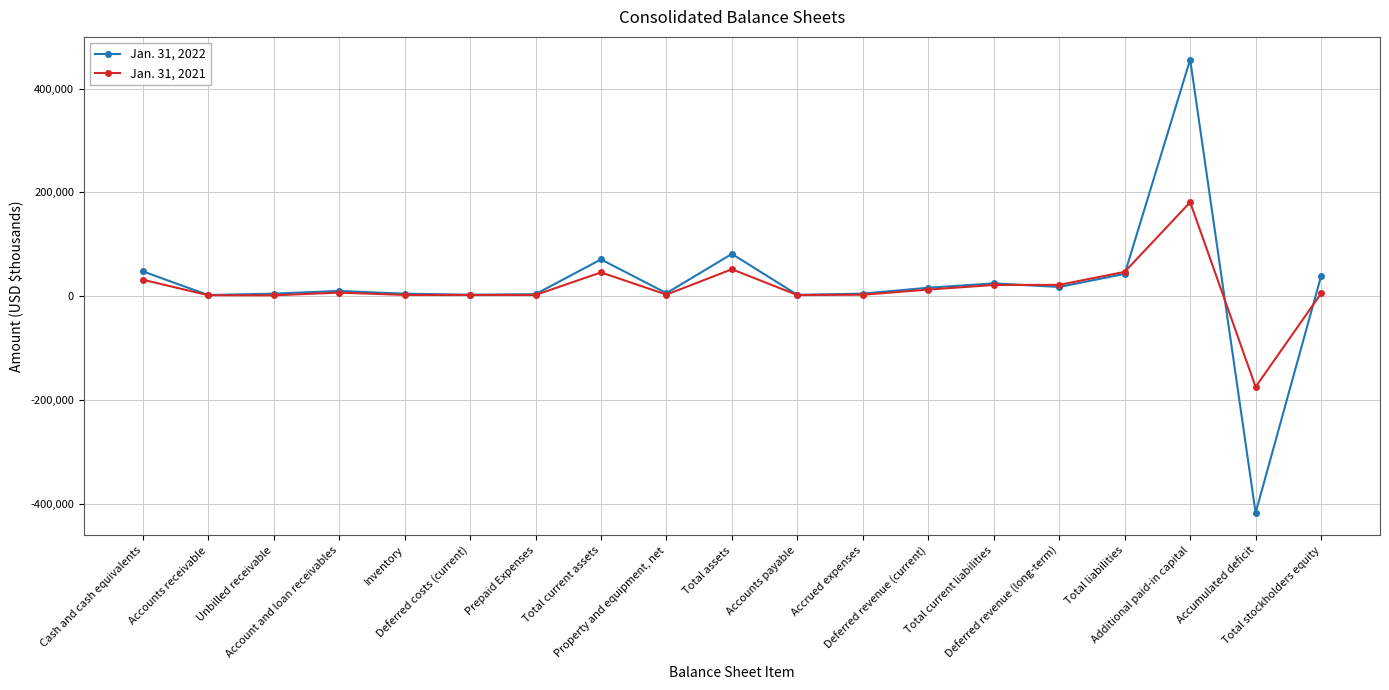

What is the difference between the maximum and second lowest values in the Jan. 31, 2022 series?

453858